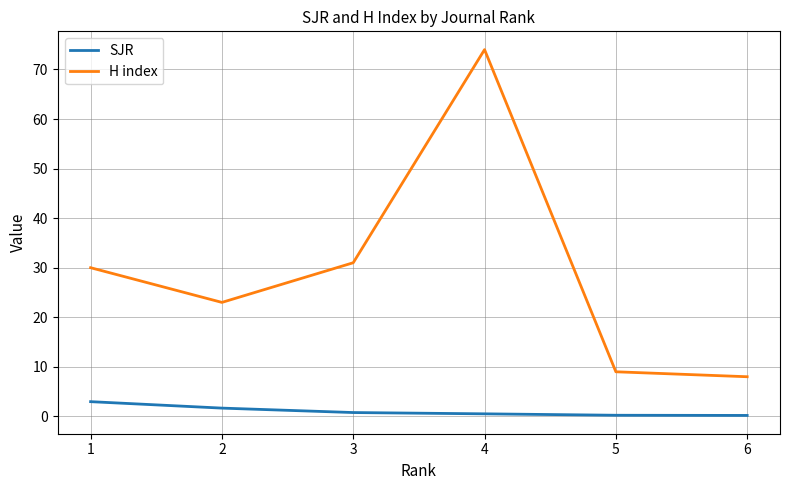

What is the difference between the maximum and second lowest values in the SJR series?

2.7